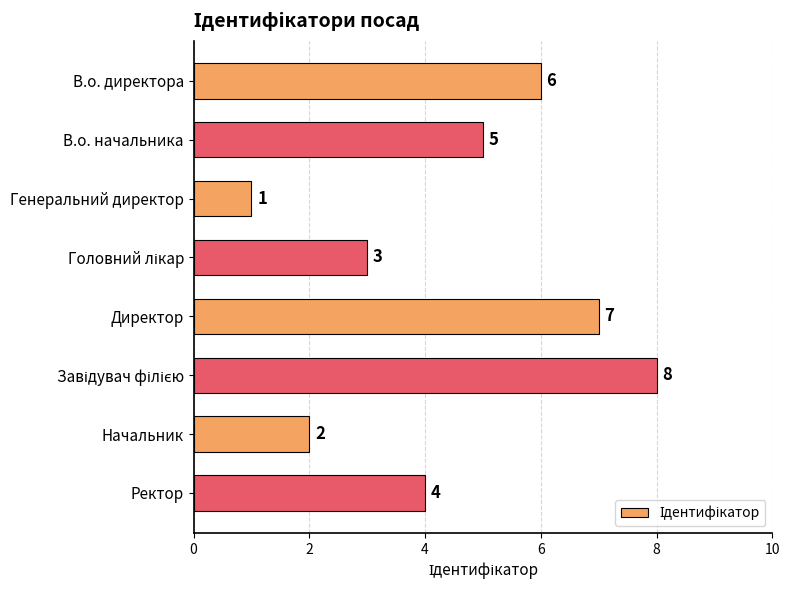

Are the bars grouped side by side (vs. stacked)?

No